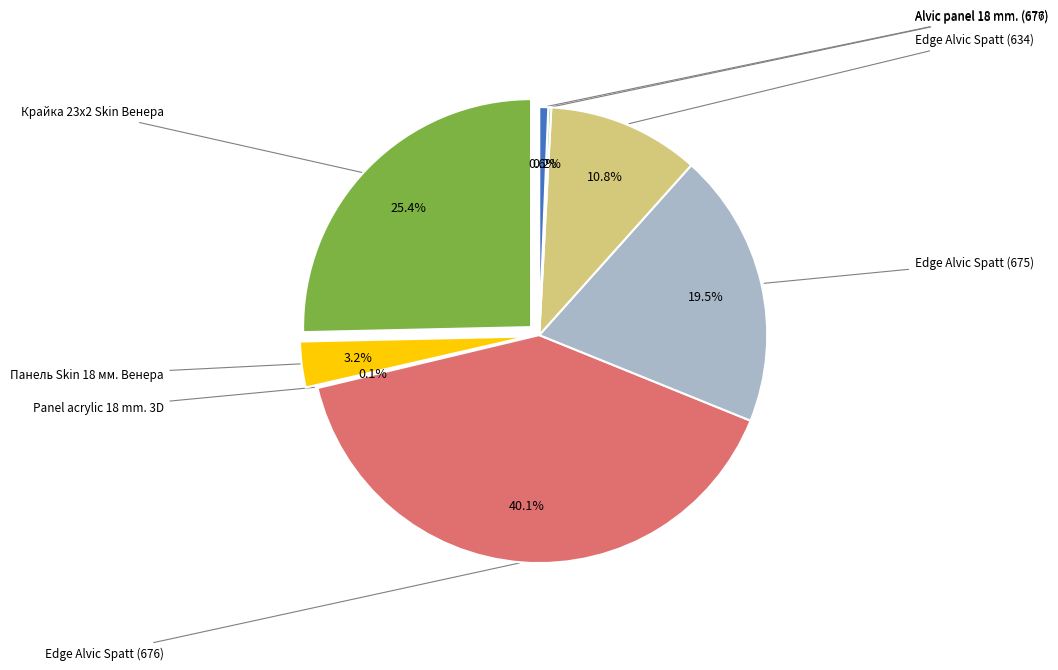

To the nearest percent, what portion does Edge of Alvic Spatt (232781676) represent?

40%